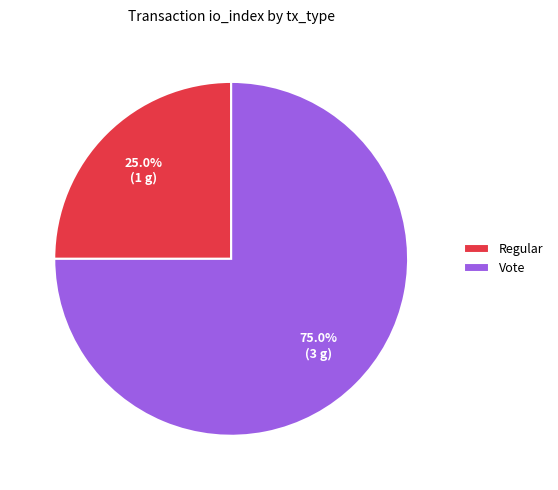

What is the ratio of the value at Regular to the value at Vote?

0.3